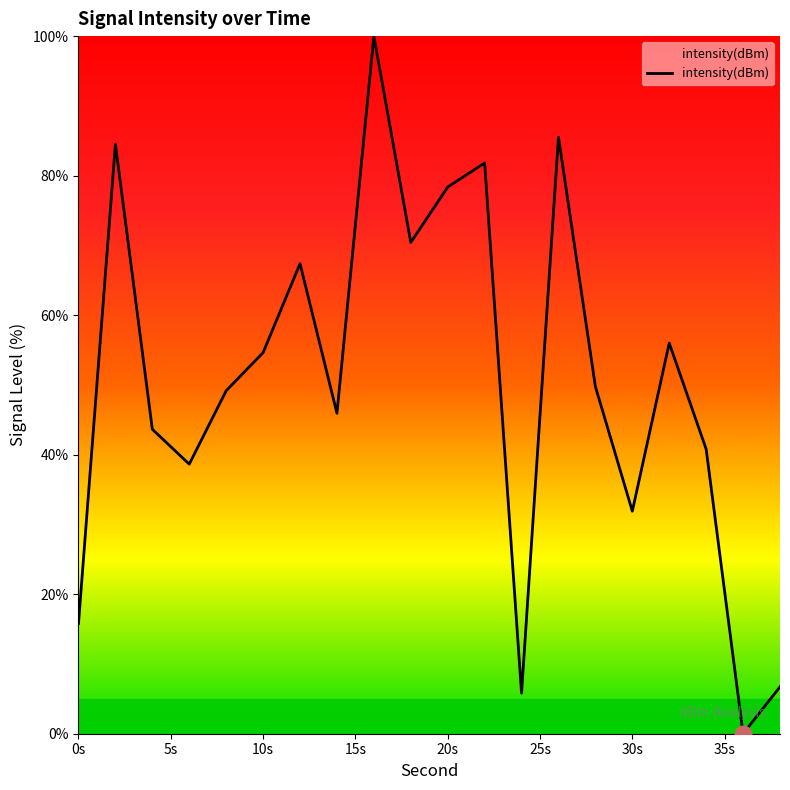

What is the maximum value shown in the chart?

100.0